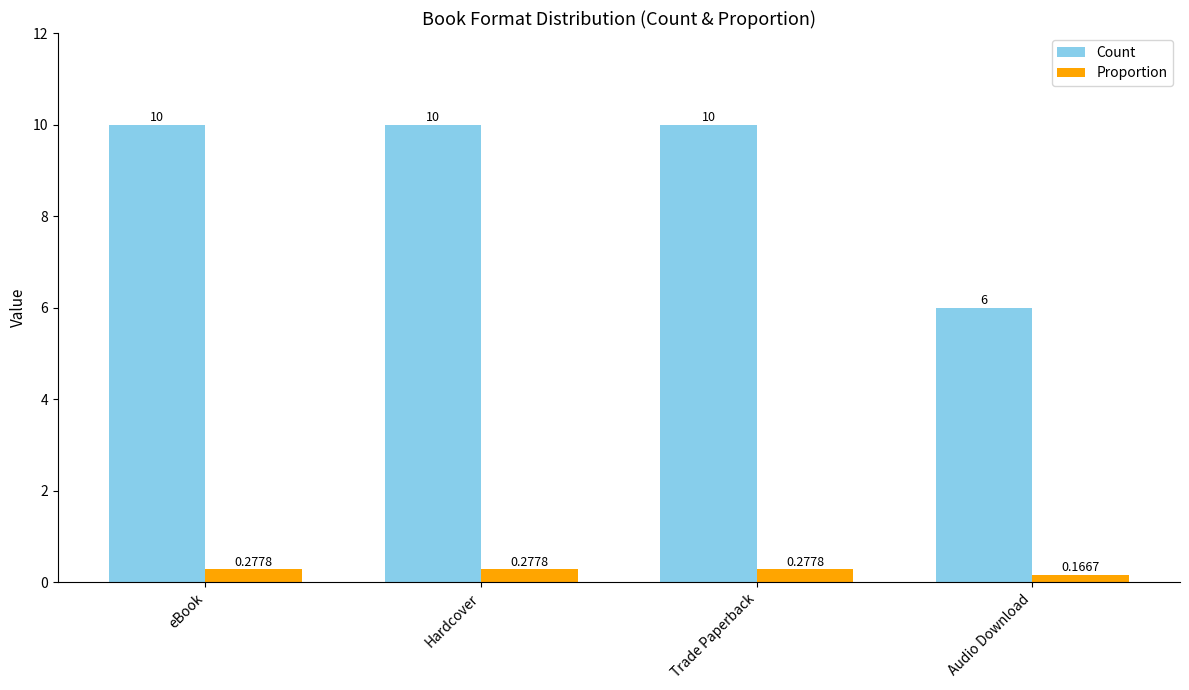

What is the highest value of the Count series?

10.0